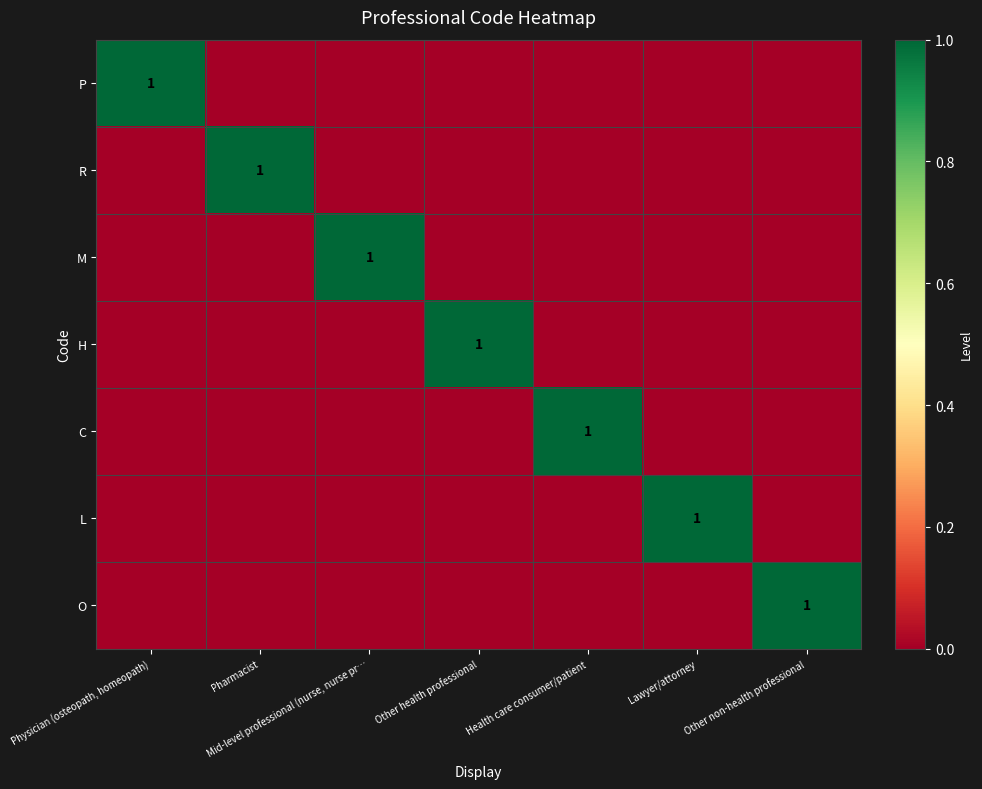

True or false: R has a value of 0 at Pharmacist.

False